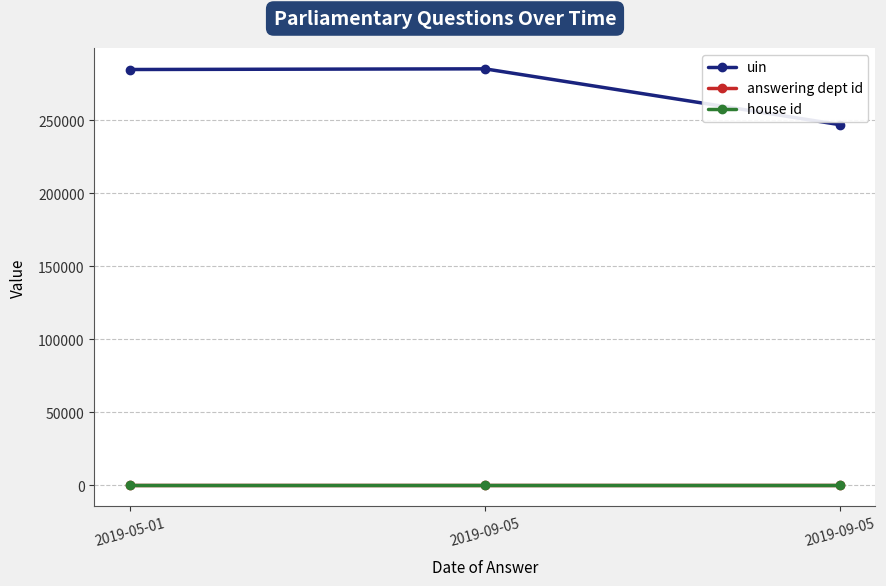

What are all the series names shown in the legend?

uin, answering dept id, house id